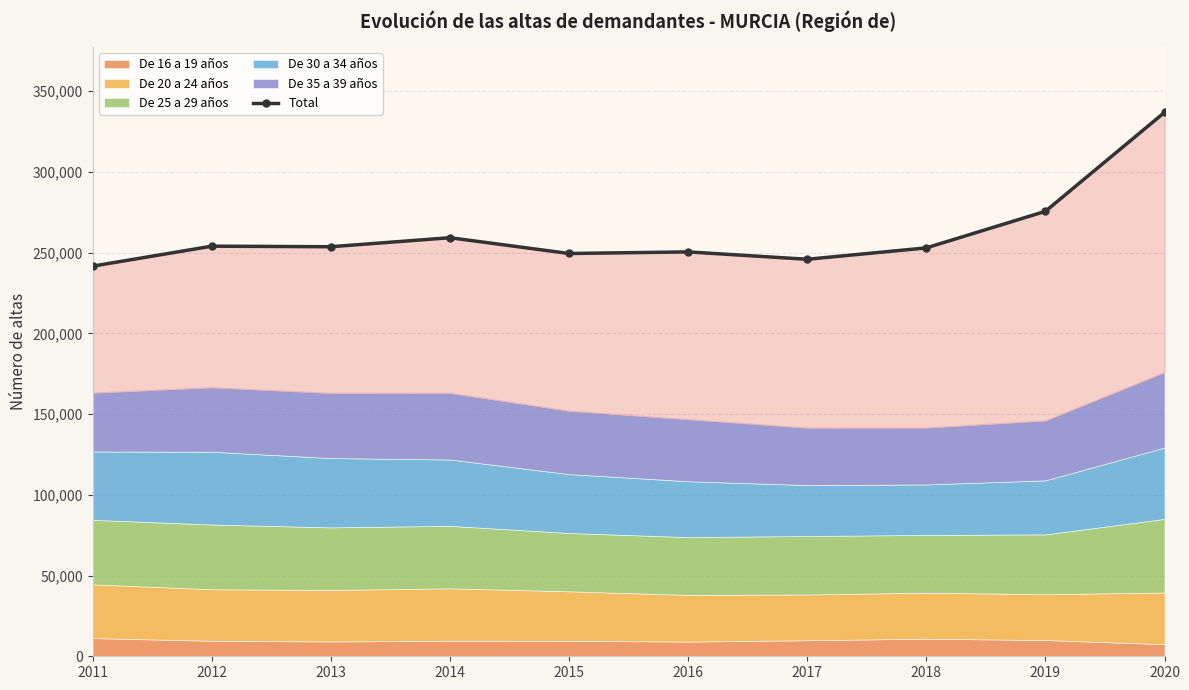

Count the number of values greater than 253626.

4